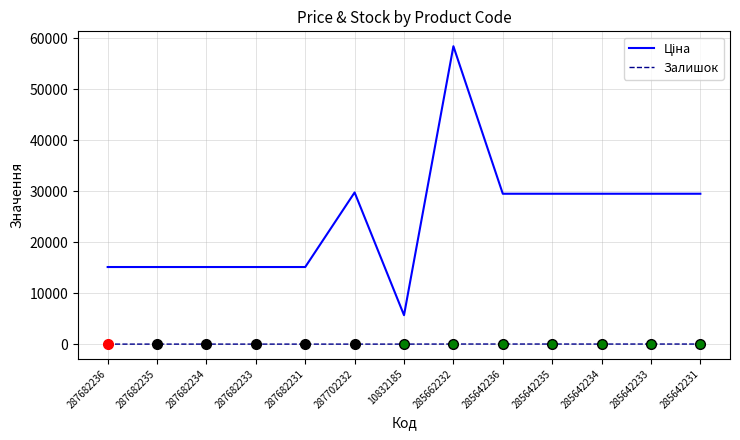

Which category has the highest value across all series?

285662232